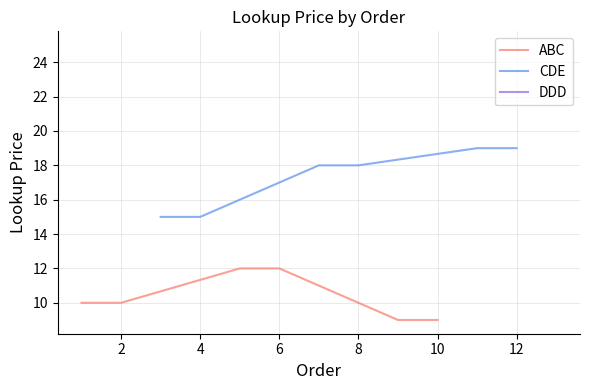

The value of ABC at 2 is 10. True or false?

True